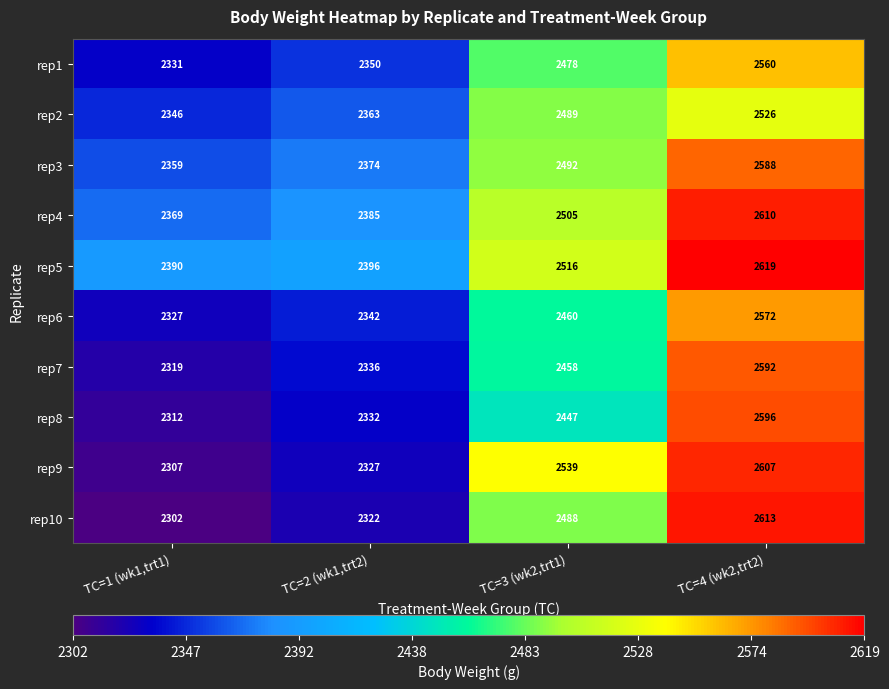

At which label is rep6 closest to 2449?

TC=3 (wk2,trt1)